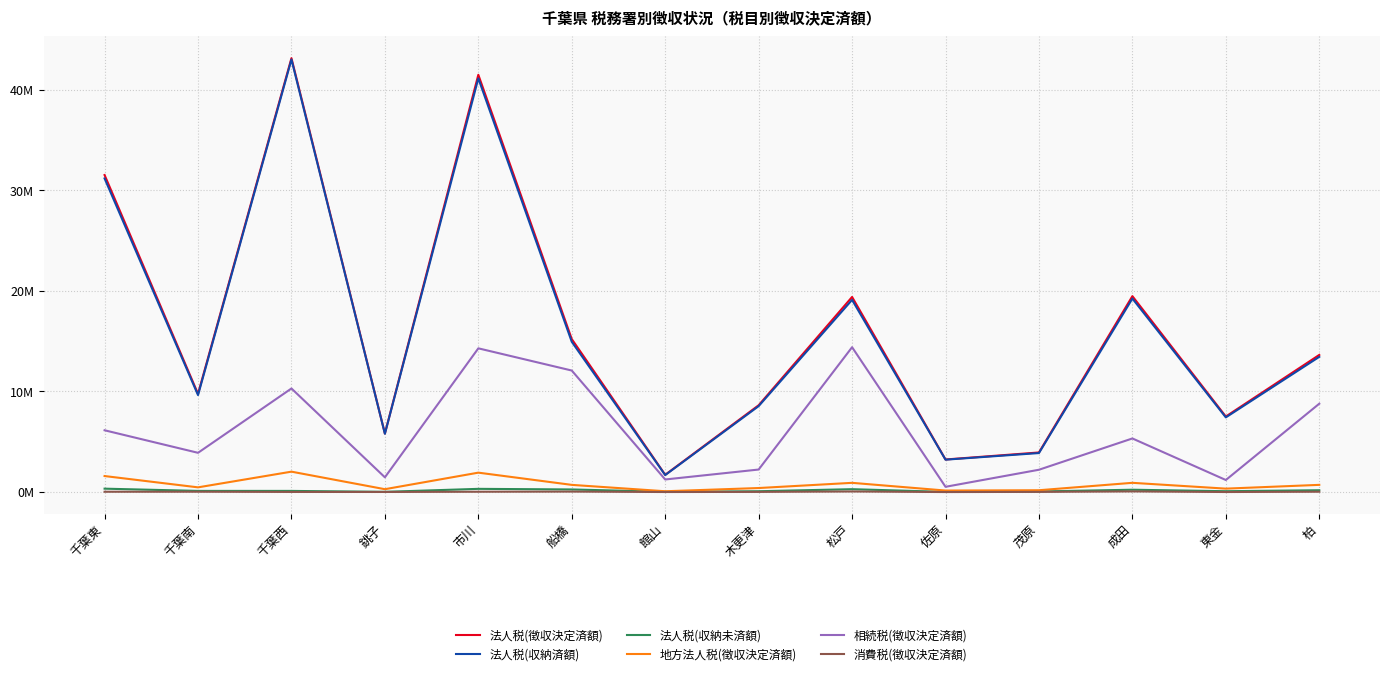

At how many categories does at least one series exceed 4864637?

11